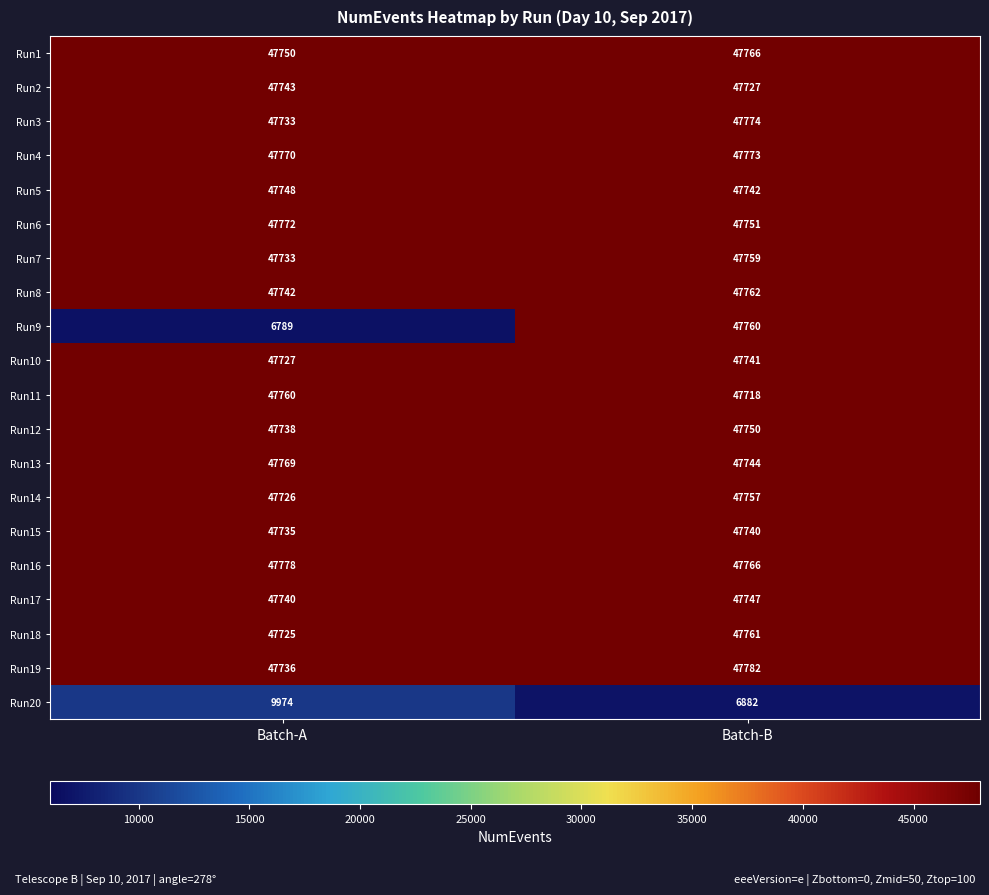

At which category does the chart reach its minimum across all series?

Batch-A